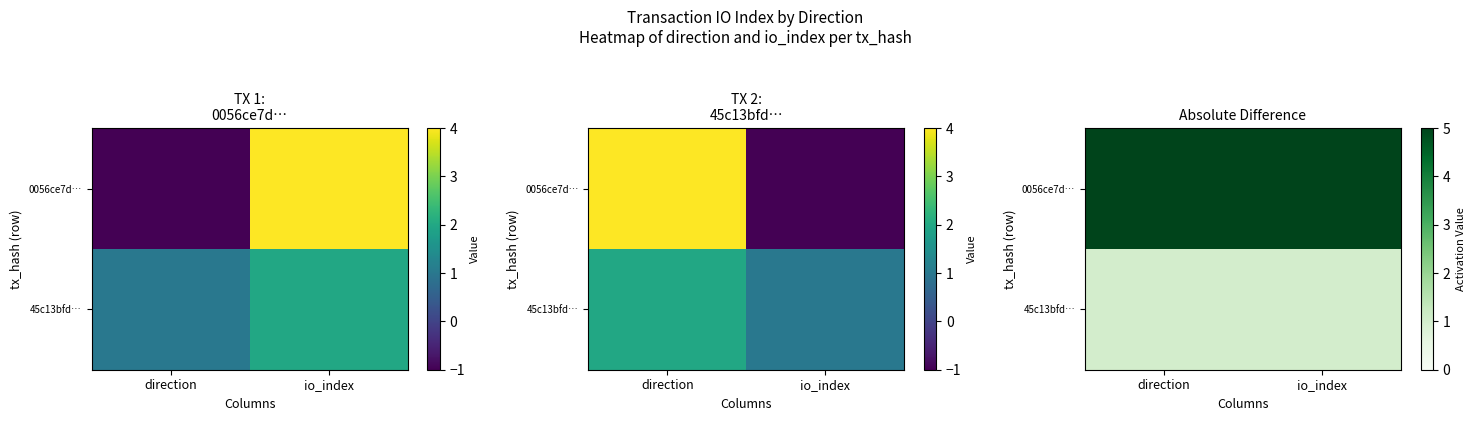

What is the total value across all series at direction?

6